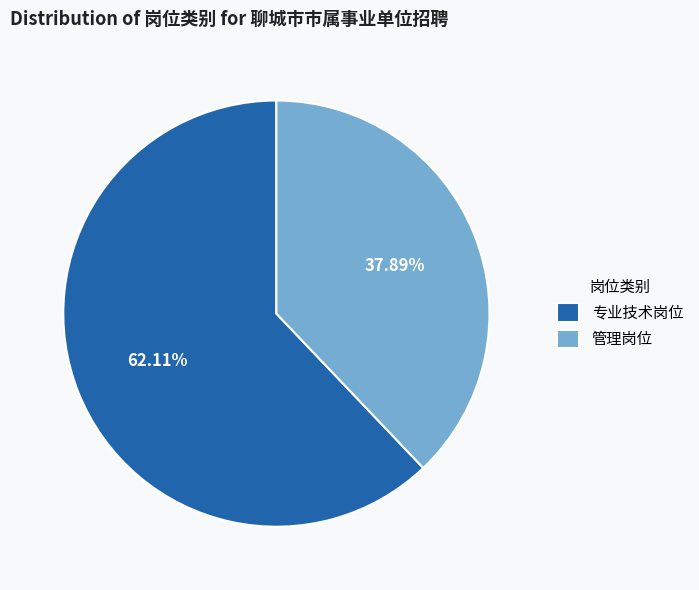

Does any single category account for the majority?

Yes